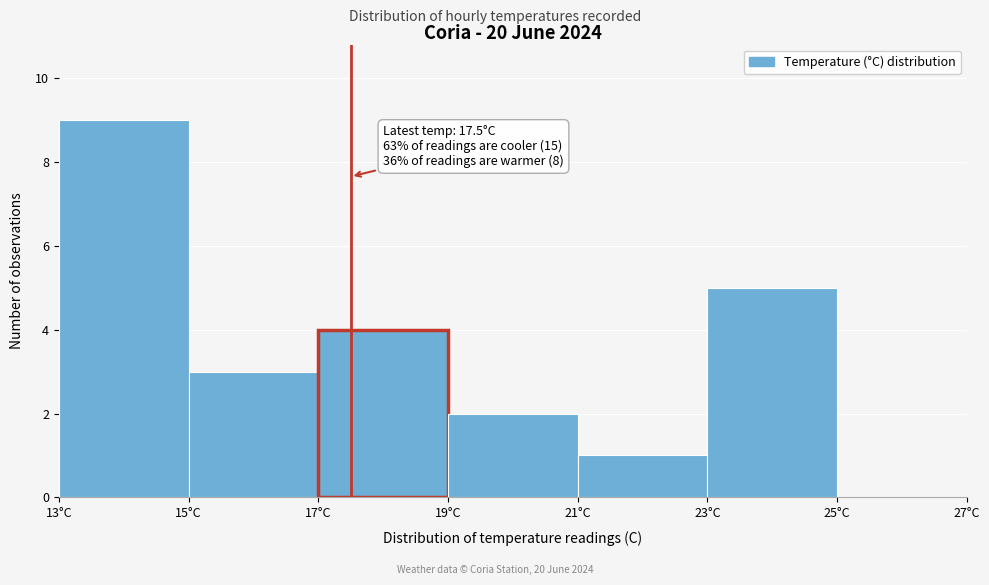

Over which range of the x-axis is the bar tallest?

13 to 15